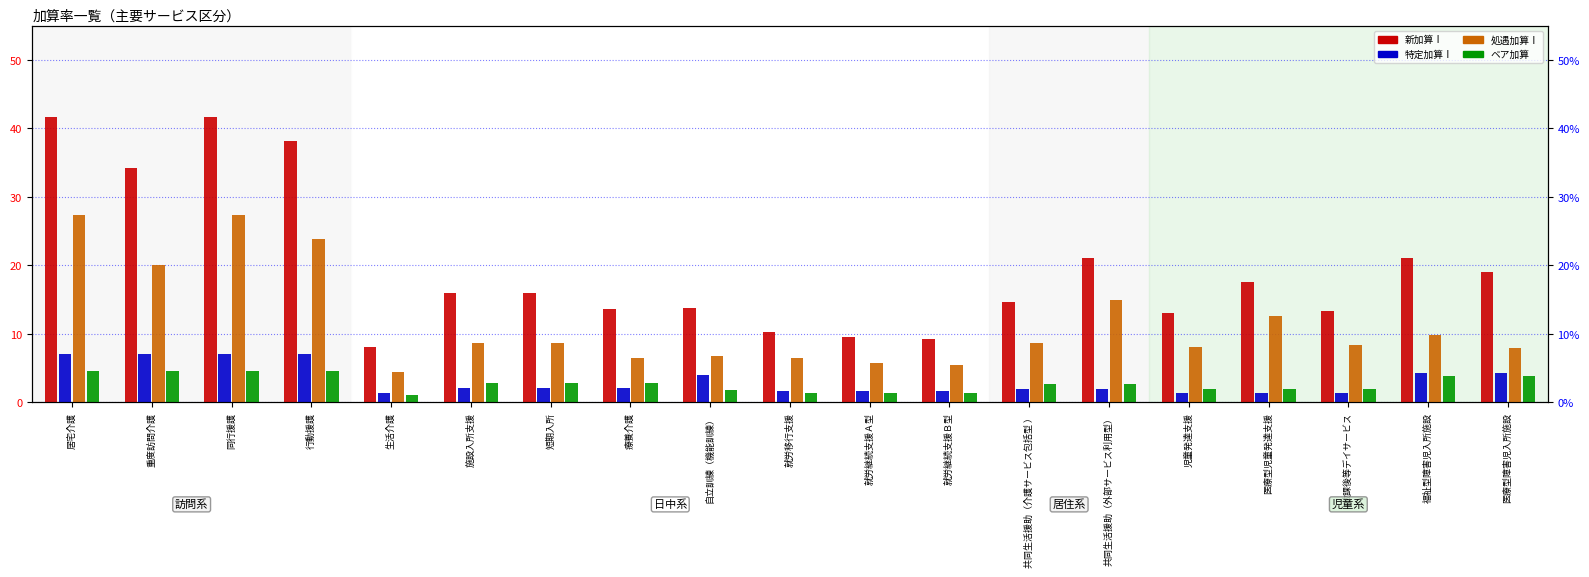

How many data points does each series have?

19